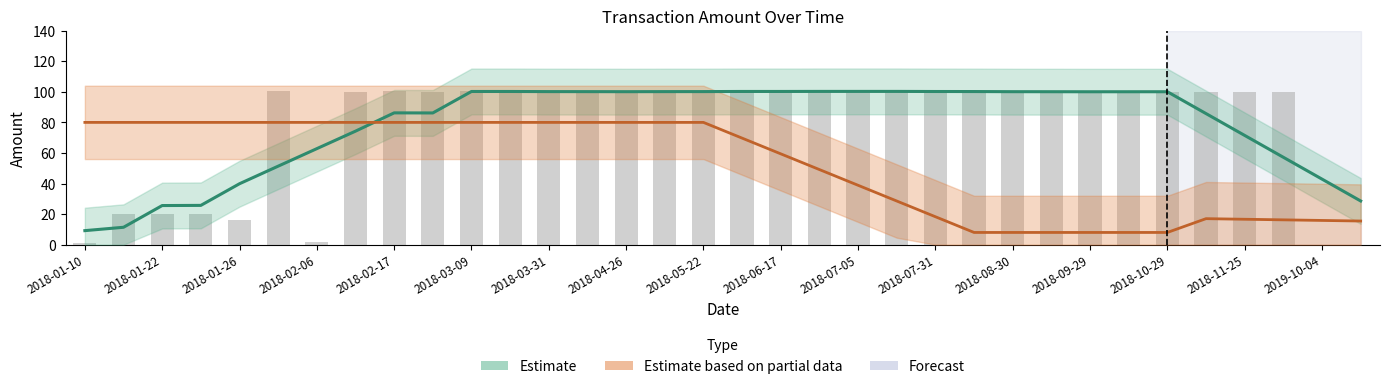

At how many categories does at least one series exceed 99?

26